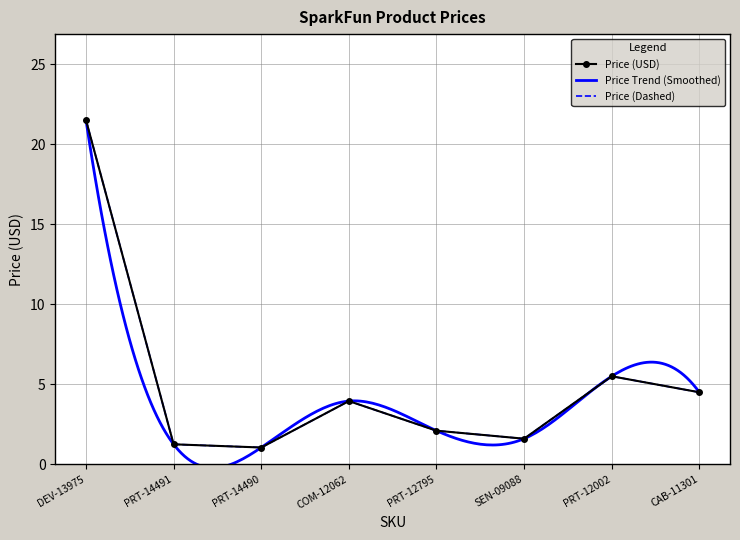

What is the sum of the values at DEV-13975 and COM-12062?

25.4